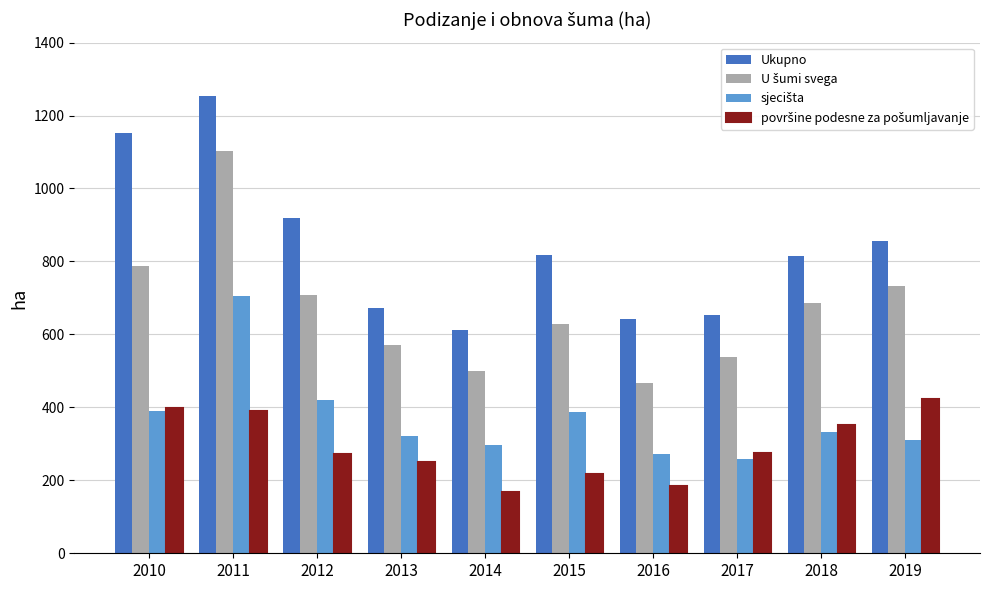

At which label does Ukupno first exceed 817?

2010